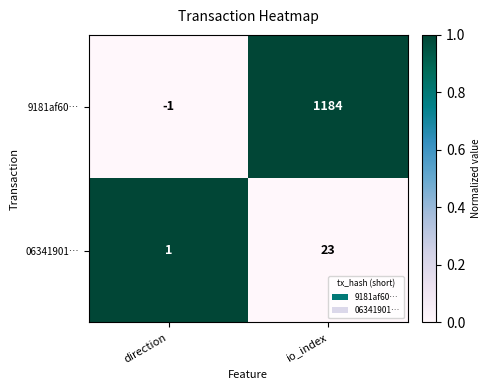

What is the highest value of the 06341901… series?

23